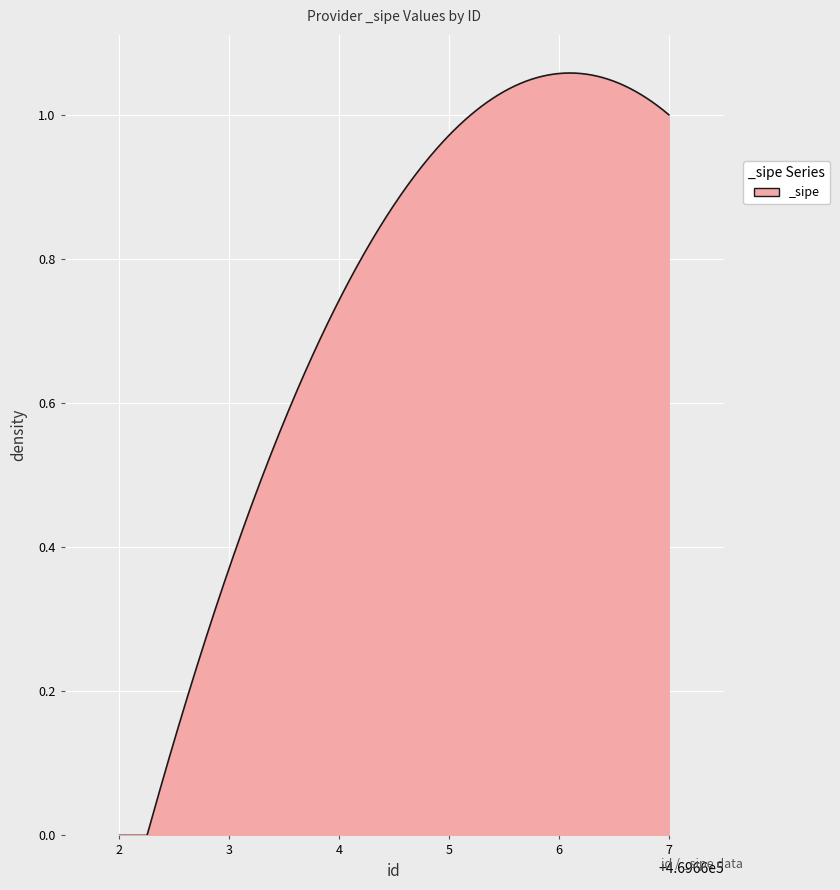

What is the label of the 5th point from the right?

469662